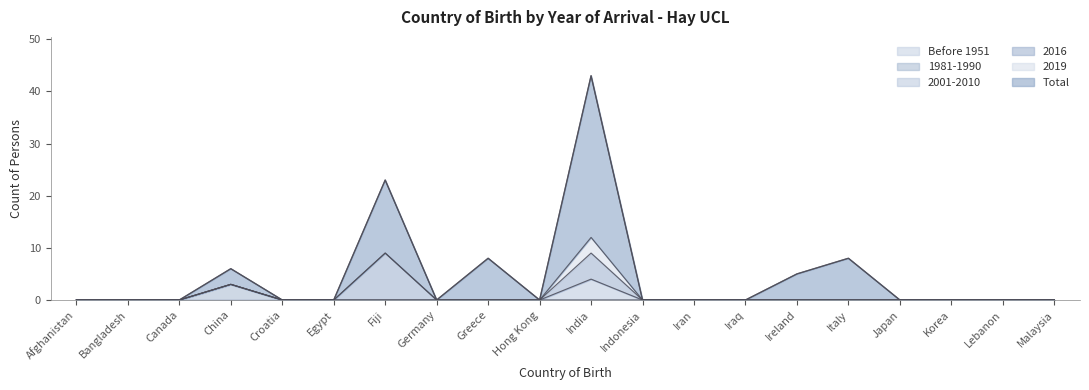

Which series has the largest total across all categories?

Total